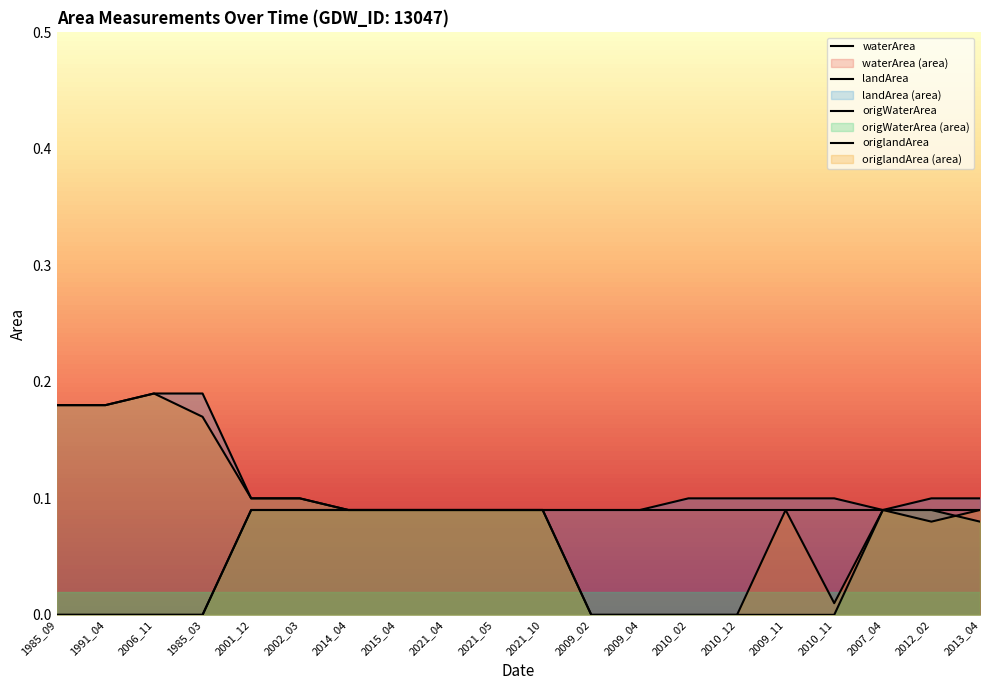

Read the landArea value at 2002_03.

0.1